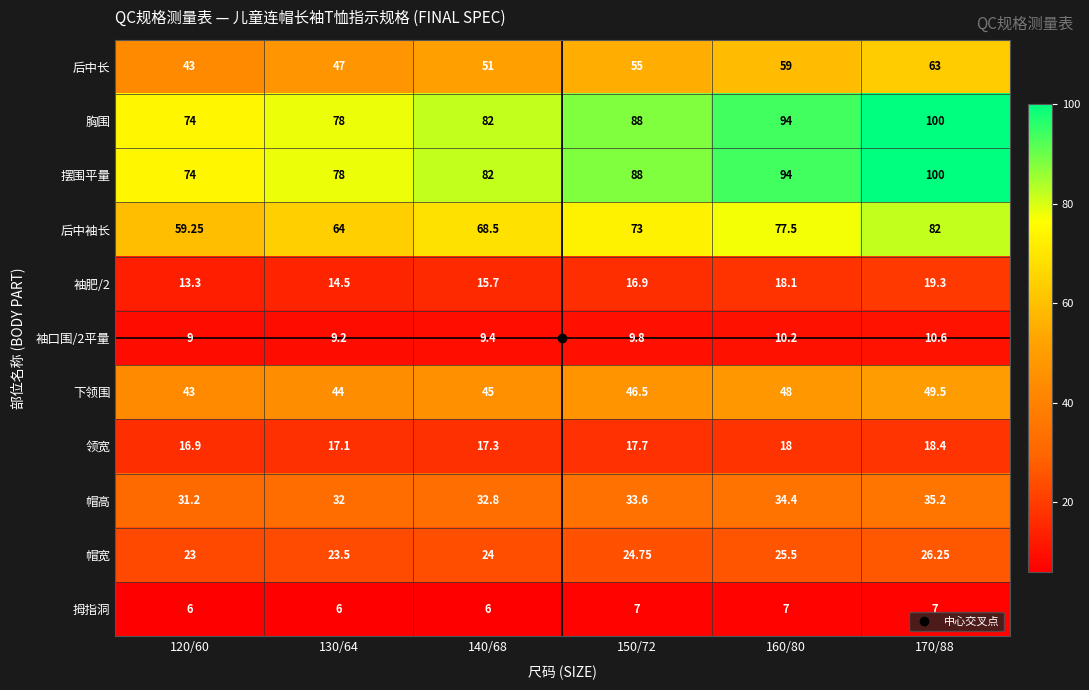

Between 120/60 and 140/68, which series saw the biggest shift?

后中袖长